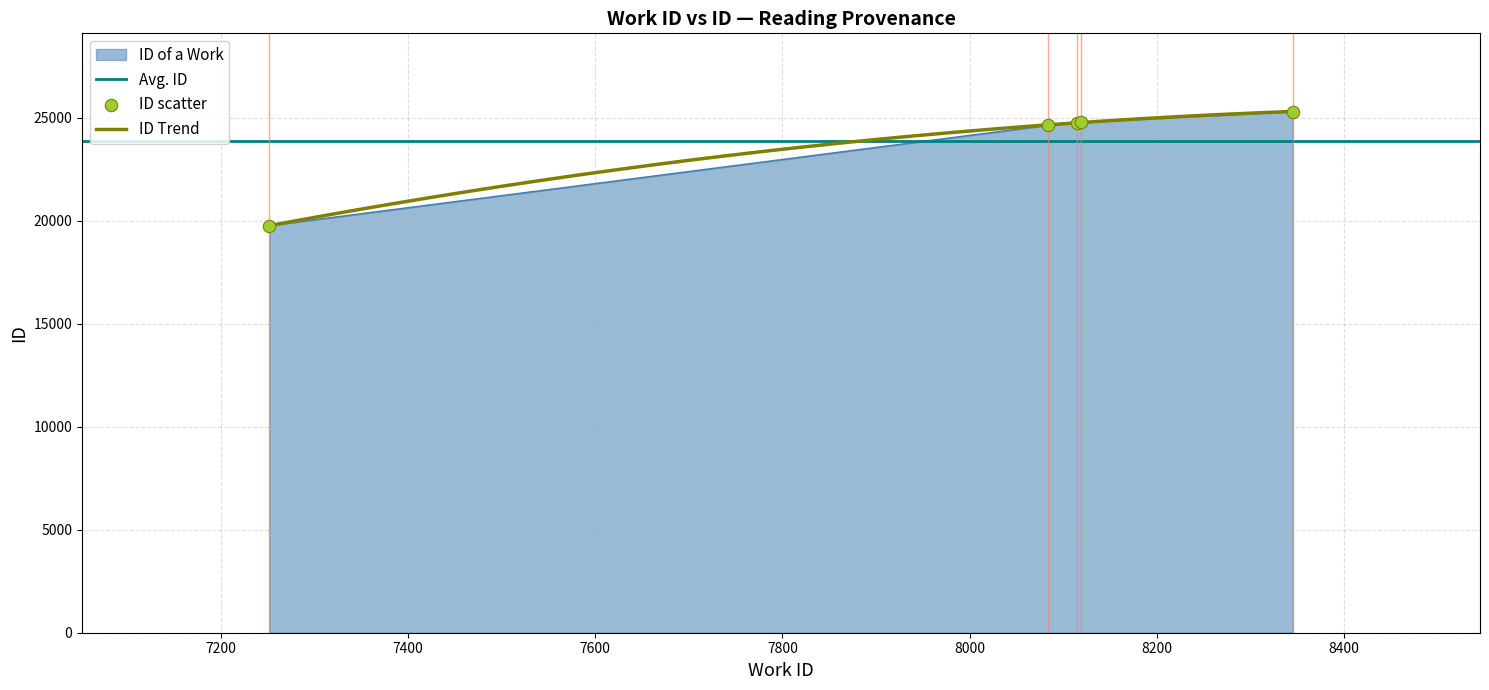

Which has a higher value, 8084 or 8115?

8115